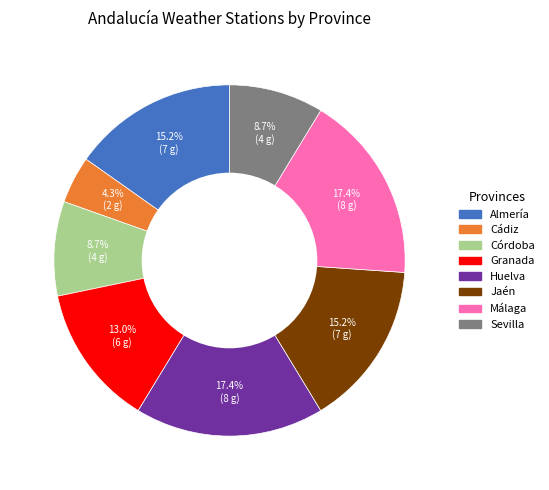

Combined, what portion of the pie is Jaén and Almería?

30.4%